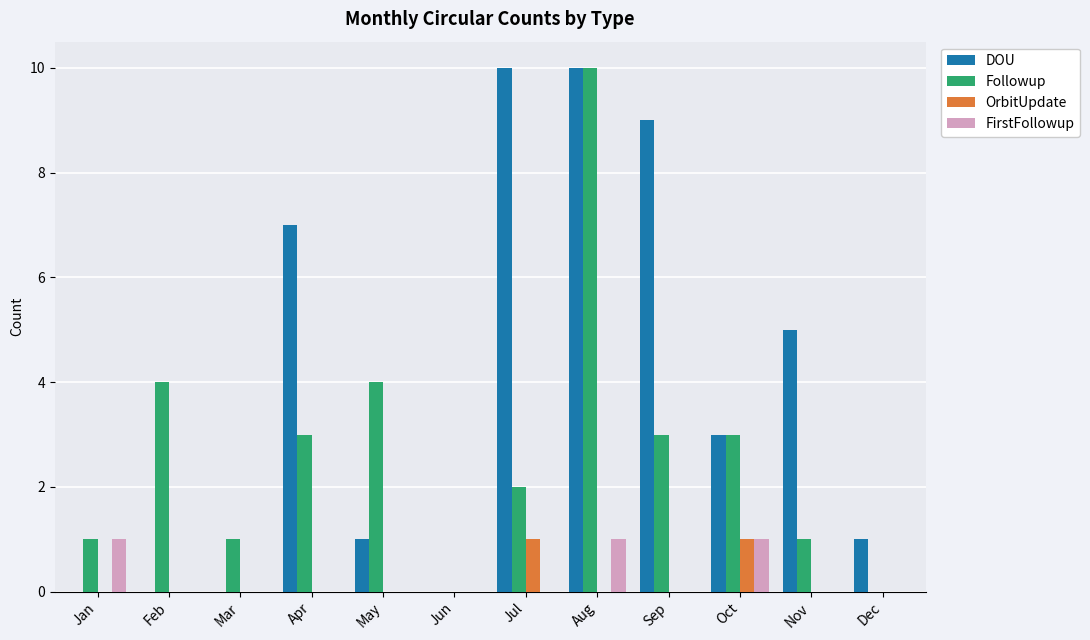

Reading left to right, extract all data points from this chart.

DOU: 0	0	0	7	1	0	10	10	9	3	5	1
Followup: 1	4	1	3	4	0	2	10	3	3	1	0
OrbitUpdate: 0	0	0	0	0	0	1	0	0	1	0	0
FirstFollowup: 1	0	0	0	0	0	0	1	0	1	0	0